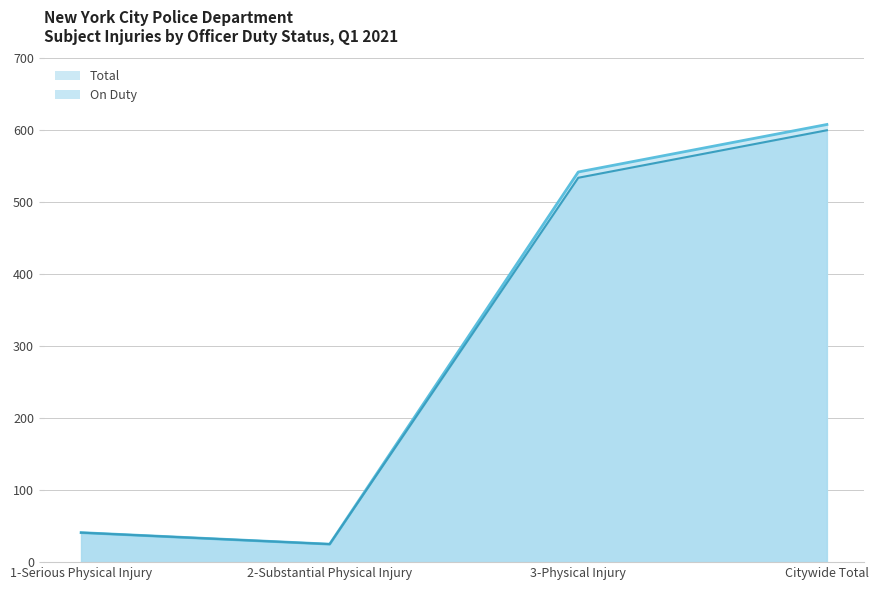

What is the value of the On Duty point at the 2nd from the left?

25